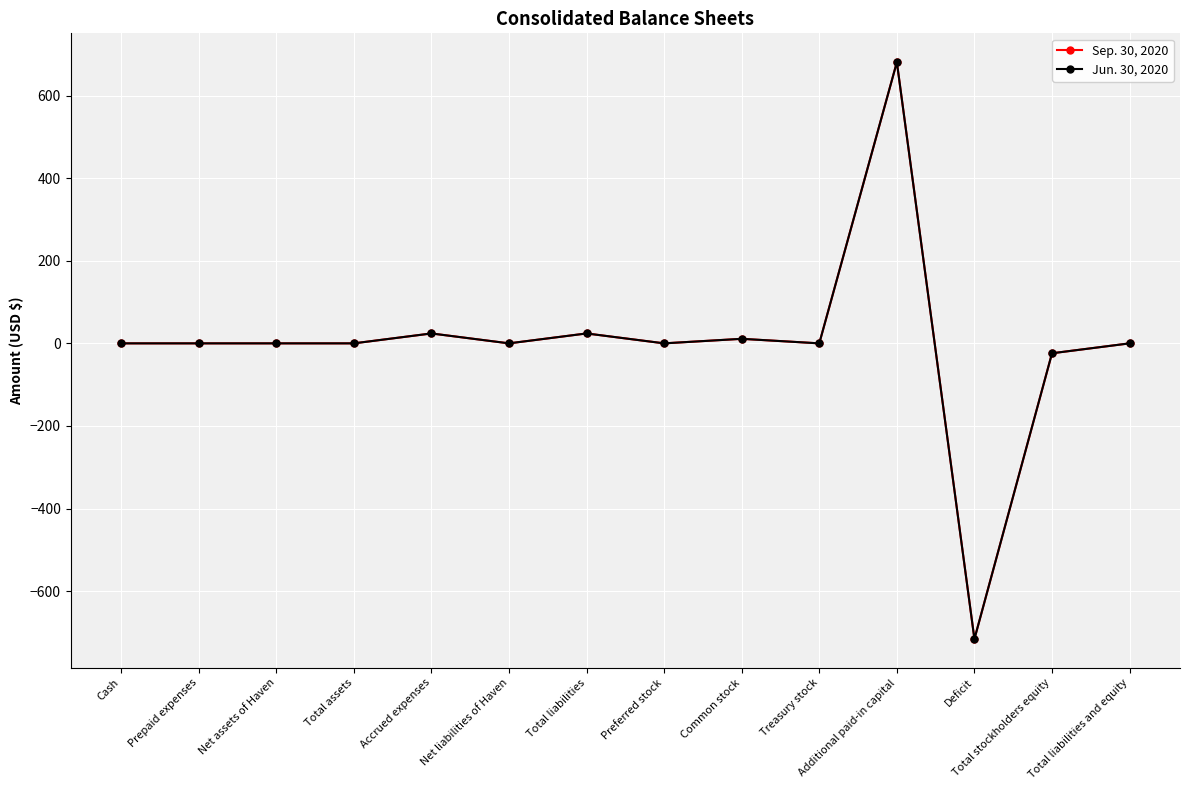

Reading left to right, what are all the values shown in this chart?

Sep. 30, 2020: 0	0	0	0	24	0	24	0	11	0	681	-716	-24	0
Jun. 30, 2020: 0	0	0	0	24	0	24	0	11	0	681	-716	-24	0